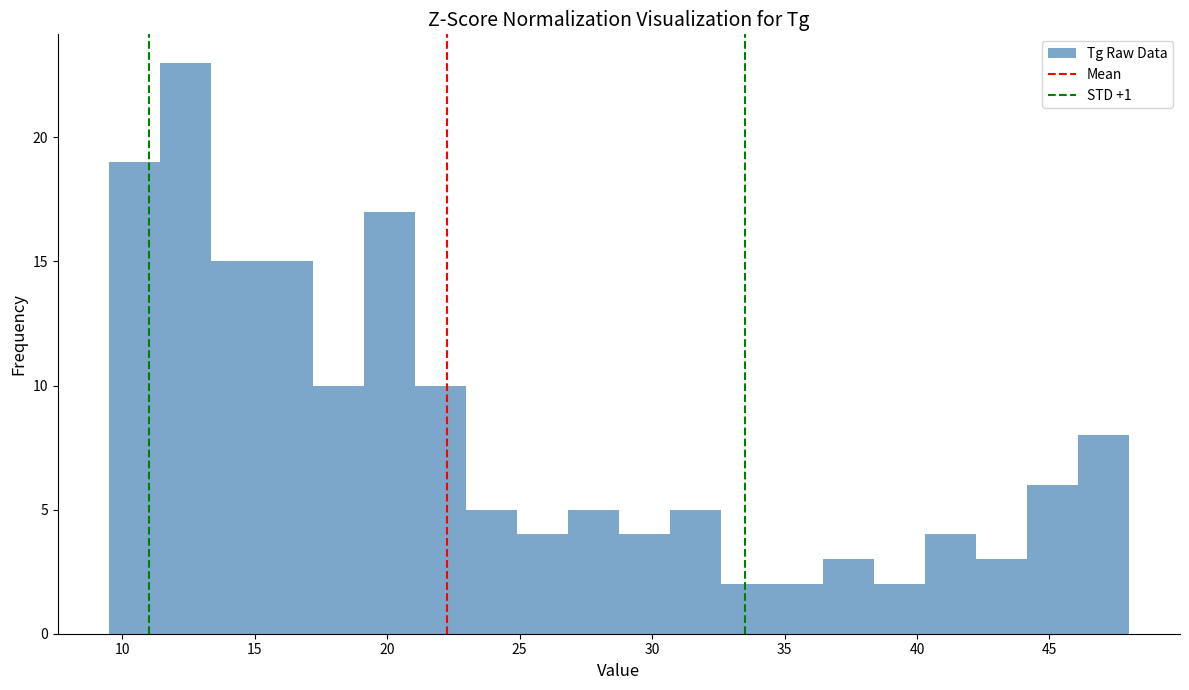

Around what value on the x-axis is the tallest bar? Give the approximate position of its centre, as read against the axis.

12.5